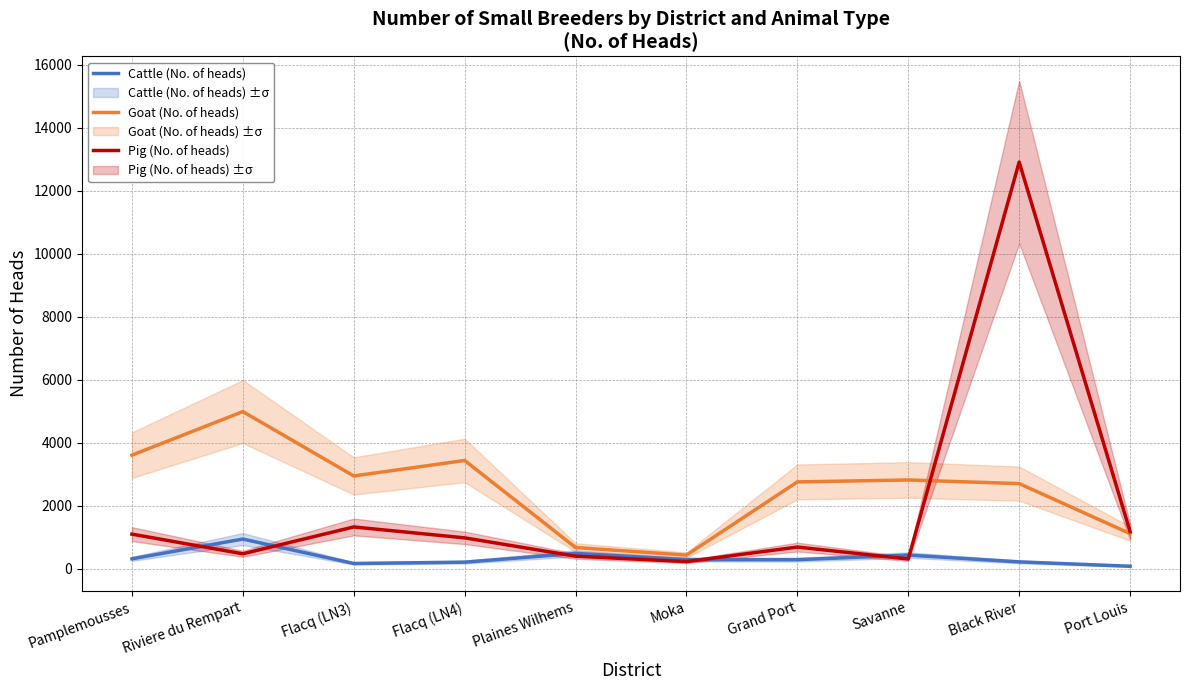

At which category is the sum across all series the highest?

Black River